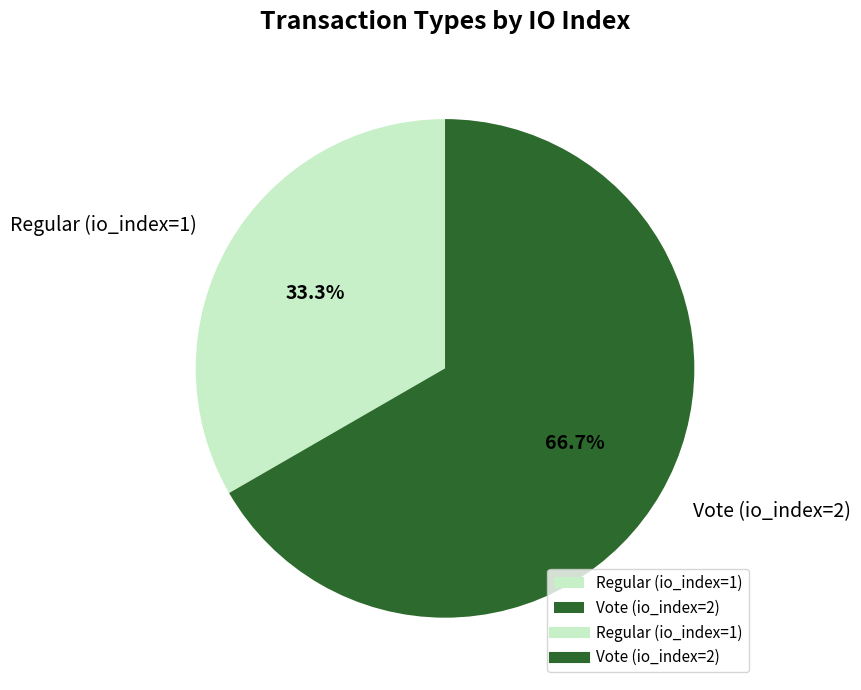

To the nearest percent, what is the difference between the largest and smallest slice percentages?

33%